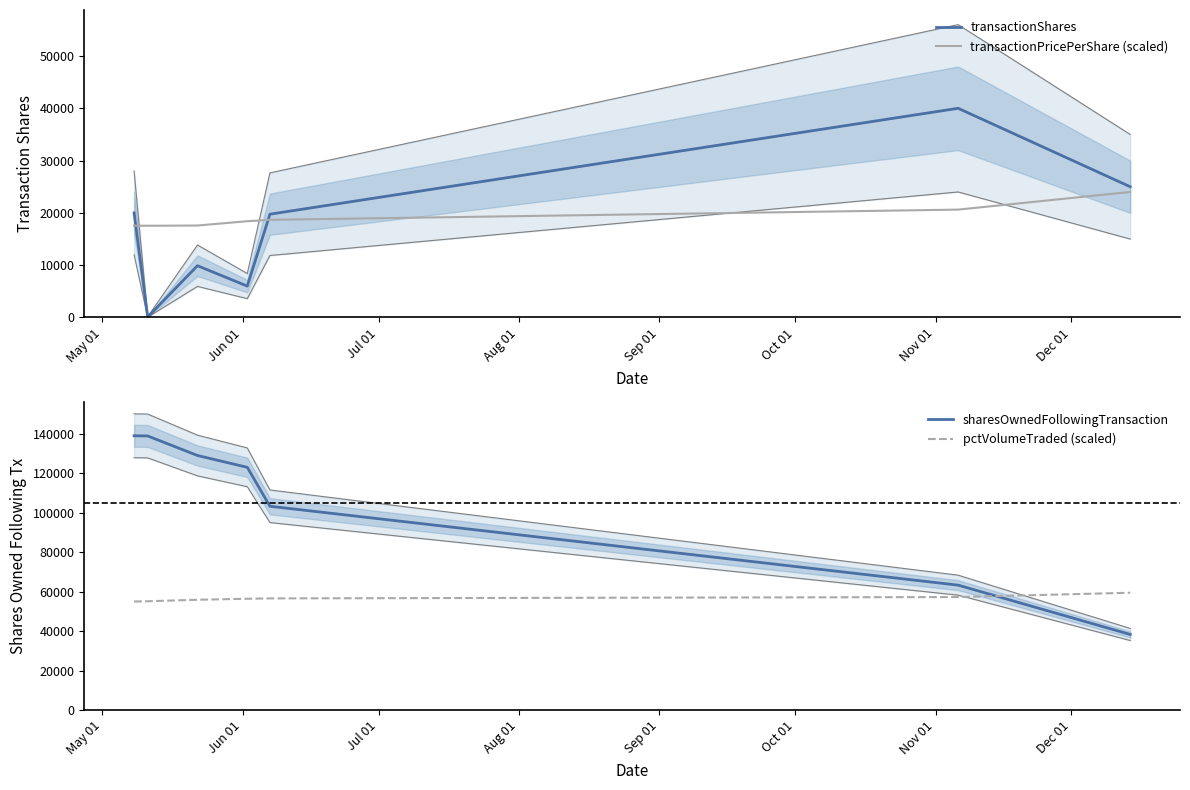

How many times do sharesOwnedFollowingTransaction and pctVolumeTraded (scaled) cross each other?

1